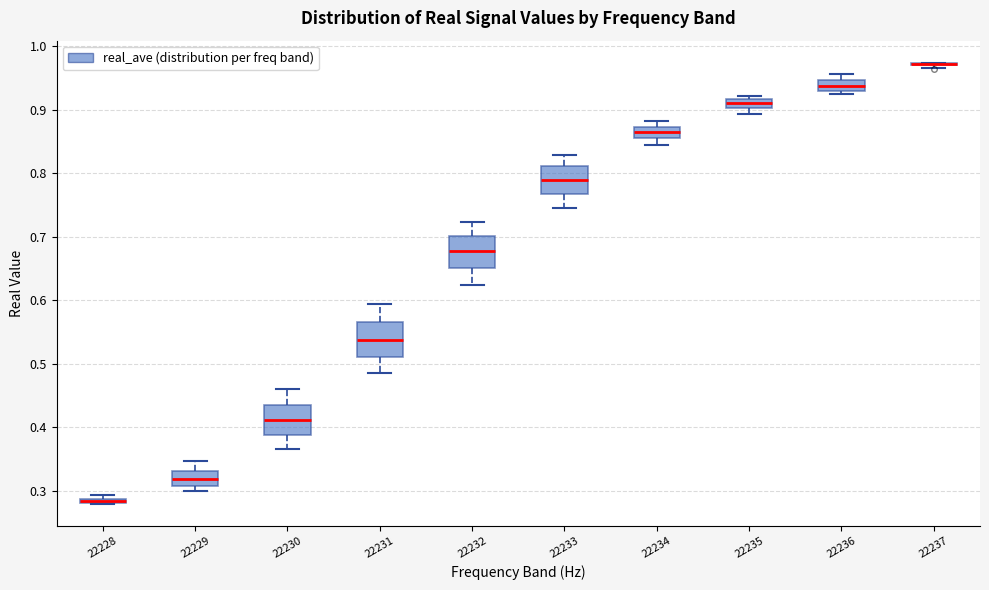

Where does the lower whisker of the box at x = 22230 end on the y-axis? The values are not printed on the chart, so give them approximately, as read against the axis.

0.37